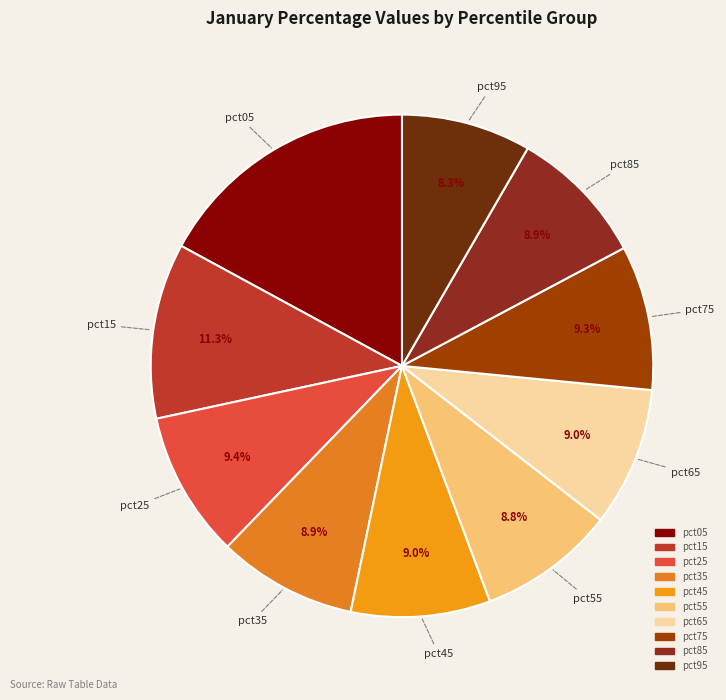

To the nearest percent, what portion does pct75 represent?

9%